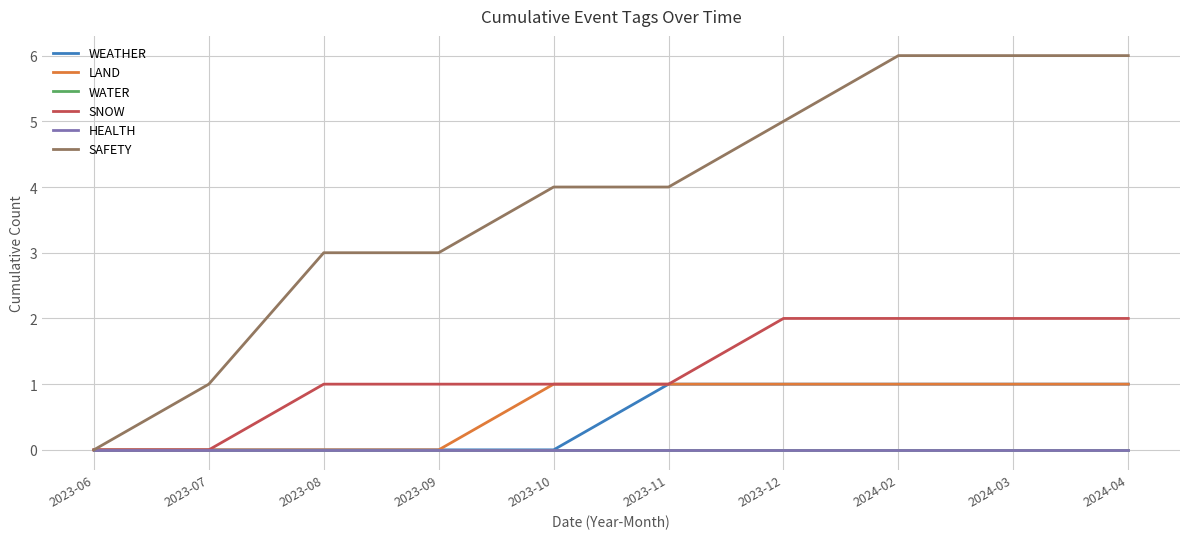

True or false: HEALTH and SNOW intersect in this chart.

False